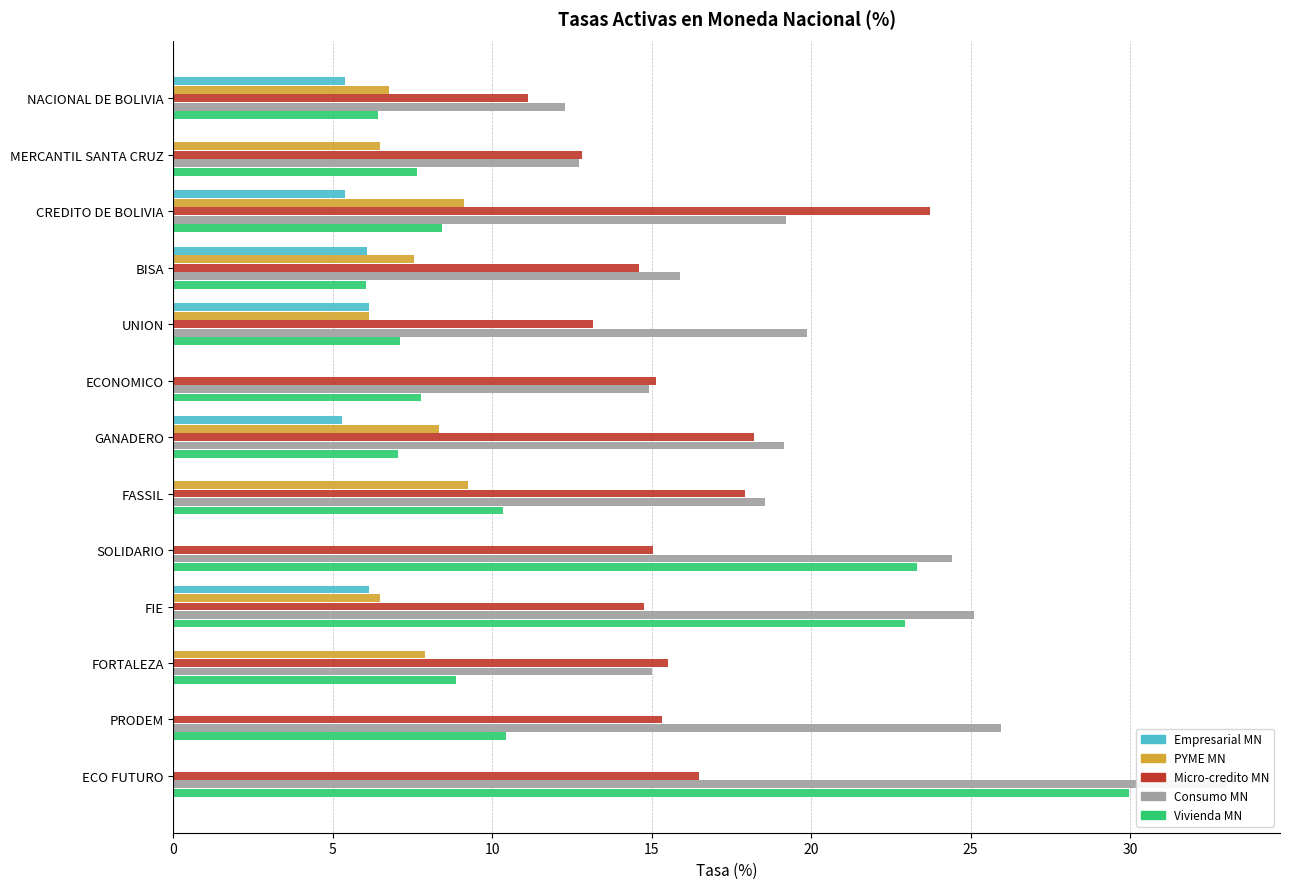

Is it true that Micro-credito MN equals 8.9 at FIE?

False